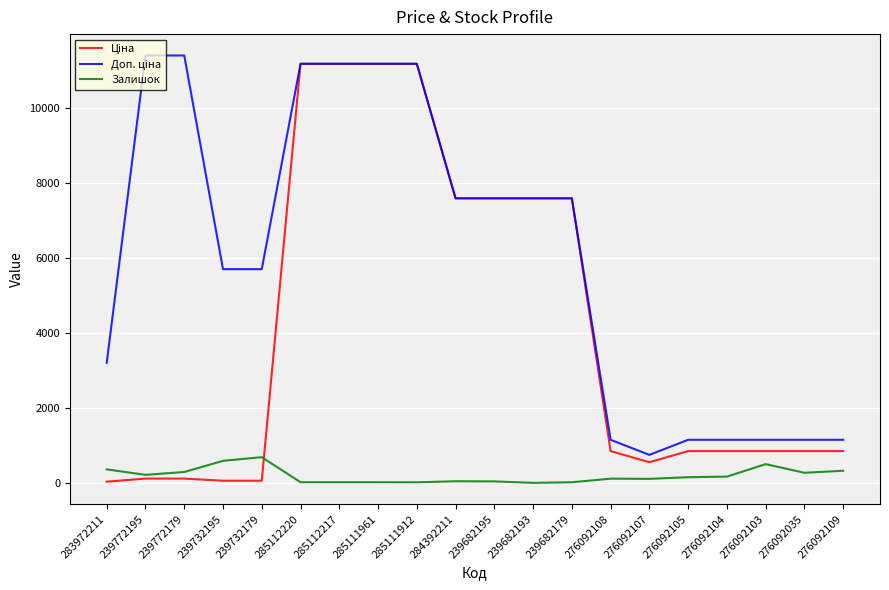

Does the chart have visible grid lines?

Yes